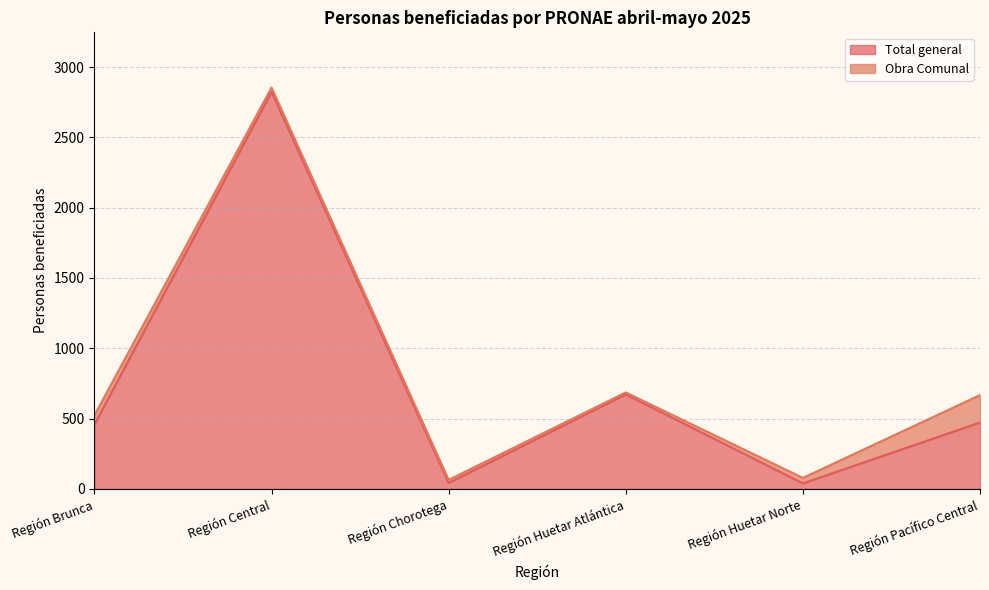

What is the label of the 2nd point from the right?

Región Huetar Norte